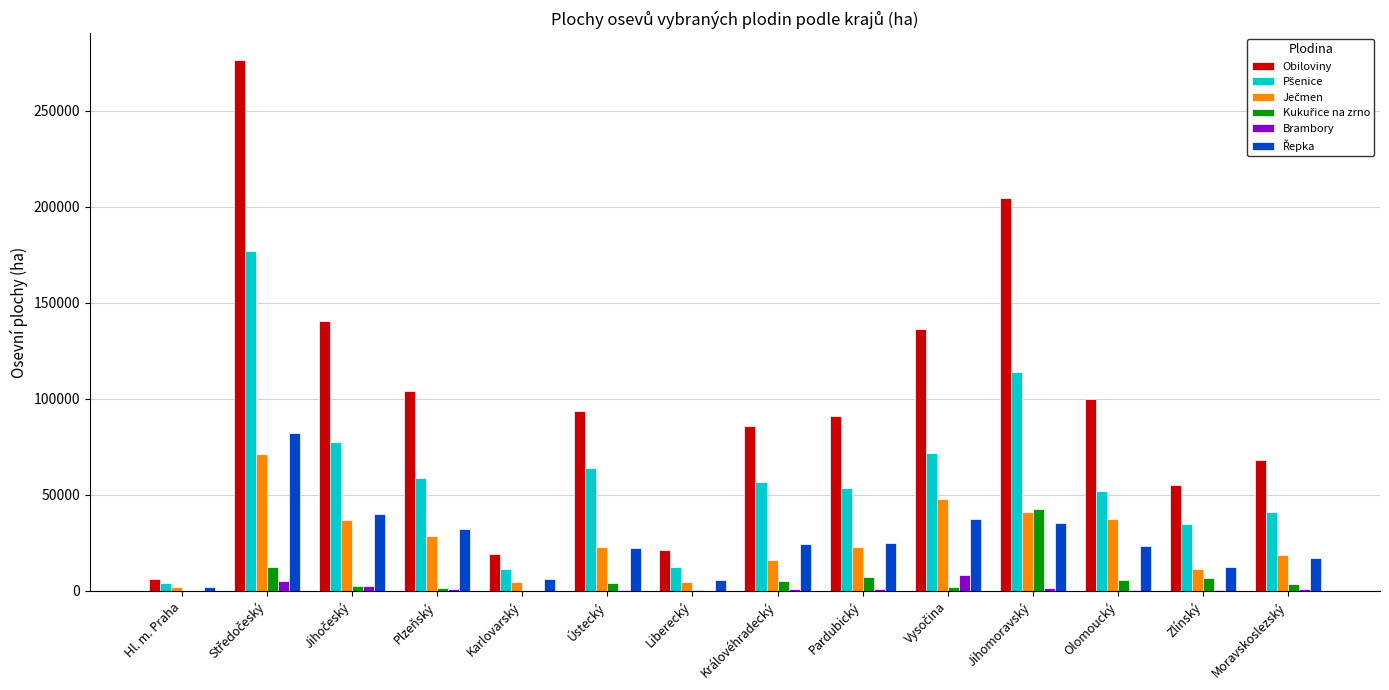

Which series has the largest total across all categories?

Obiloviny